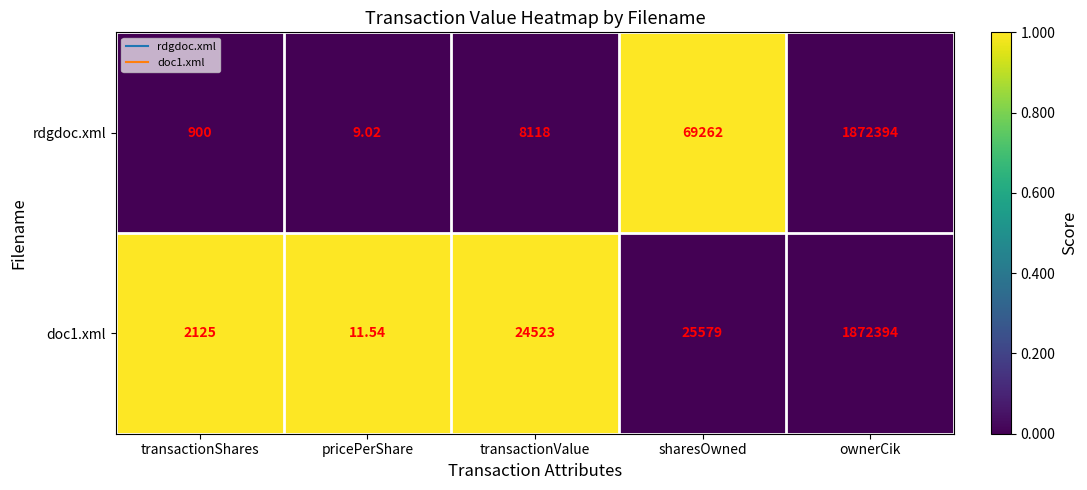

List the labels in order of rdgdoc.xml value, smallest first.

pricePerShare, transactionShares, transactionValue, sharesOwned, ownerCik